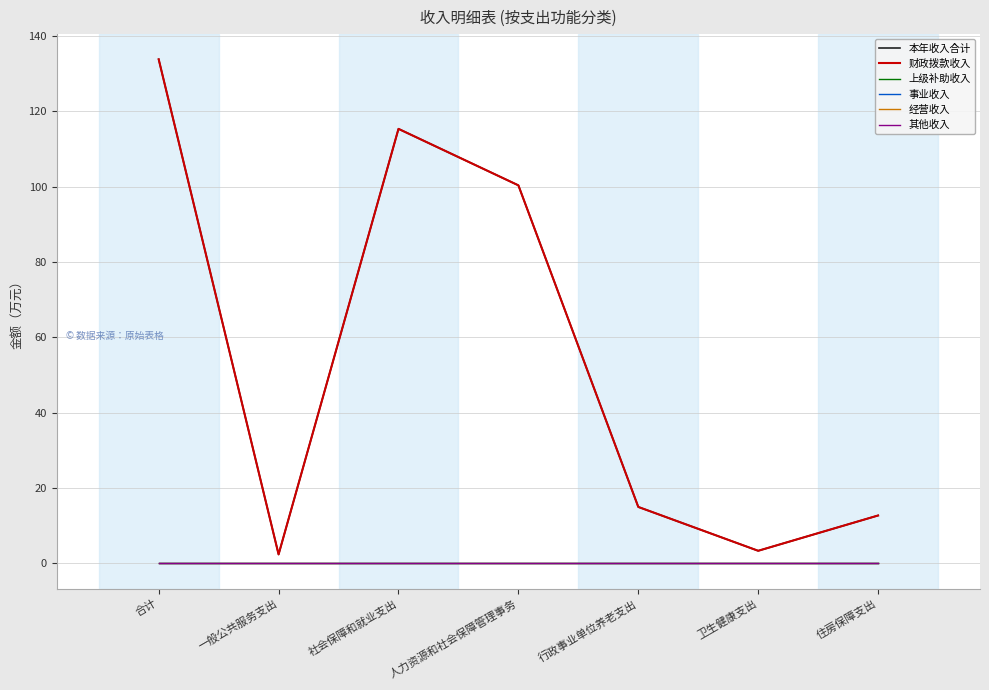

Reading left to right, transcribe all the data shown in this chart.

本年收入合计: 合计=133.8	一般公共服务支出=2.4	社会保障和就业支出=115.3	人力资源和社会保障管理事务=100.3	行政事业单位养老支出=15.0	卫生健康支出=3.4	住房保障支出=12.7
财政拨款收入: 合计=133.8	一般公共服务支出=2.4	社会保障和就业支出=115.3	人力资源和社会保障管理事务=100.3	行政事业单位养老支出=15.0	卫生健康支出=3.4	住房保障支出=12.7
上级补助收入: 合计=0.0	一般公共服务支出=0.0	社会保障和就业支出=0.0	人力资源和社会保障管理事务=0.0	行政事业单位养老支出=0.0	卫生健康支出=0.0	住房保障支出=0.0
事业收入: 合计=0.0	一般公共服务支出=0.0	社会保障和就业支出=0.0	人力资源和社会保障管理事务=0.0	行政事业单位养老支出=0.0	卫生健康支出=0.0	住房保障支出=0.0
经营收入: 合计=0.0	一般公共服务支出=0.0	社会保障和就业支出=0.0	人力资源和社会保障管理事务=0.0	行政事业单位养老支出=0.0	卫生健康支出=0.0	住房保障支出=0.0
其他收入: 合计=0.0	一般公共服务支出=0.0	社会保障和就业支出=0.0	人力资源和社会保障管理事务=0.0	行政事业单位养老支出=0.0	卫生健康支出=0.0	住房保障支出=0.0